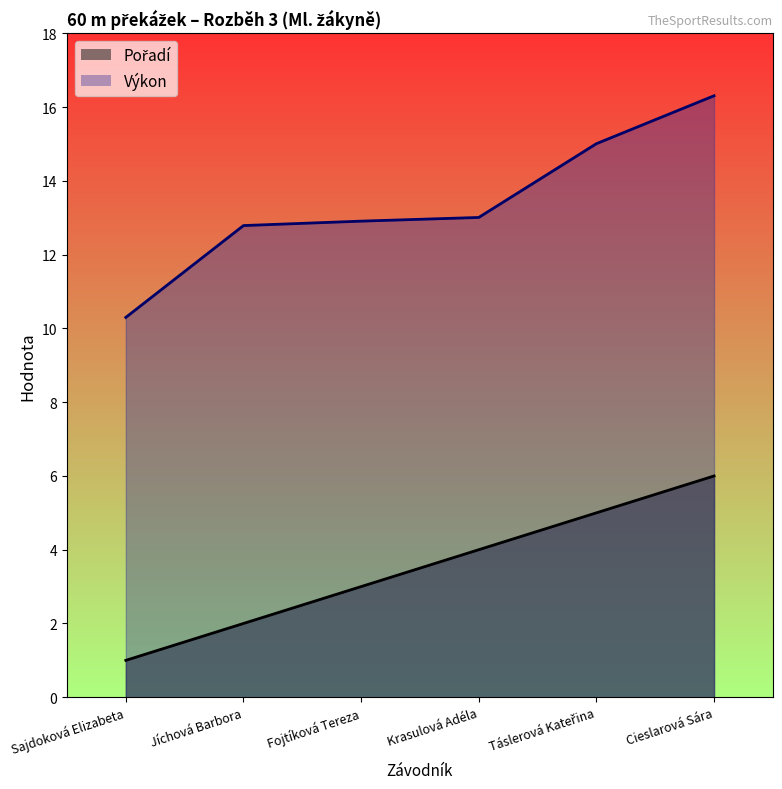

What position from the right is Cieslarová Sára?

1